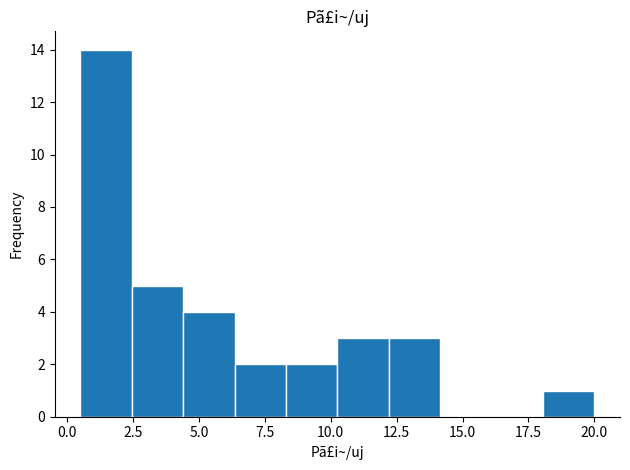

Around what value on the x-axis is the tallest bar? Give the approximate position of its centre, as read against the axis.

1.5